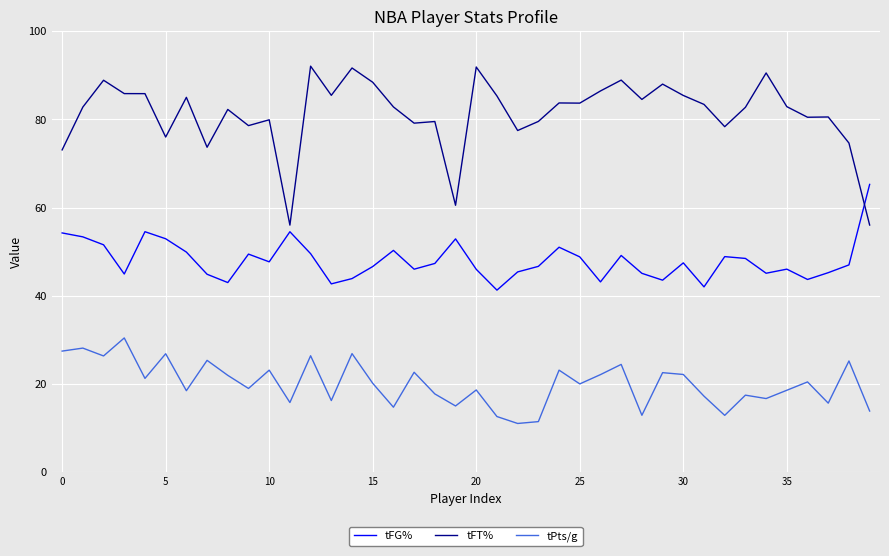

List the series in order of their peak value, highest first.

tFT%, tFG%, tPts/g